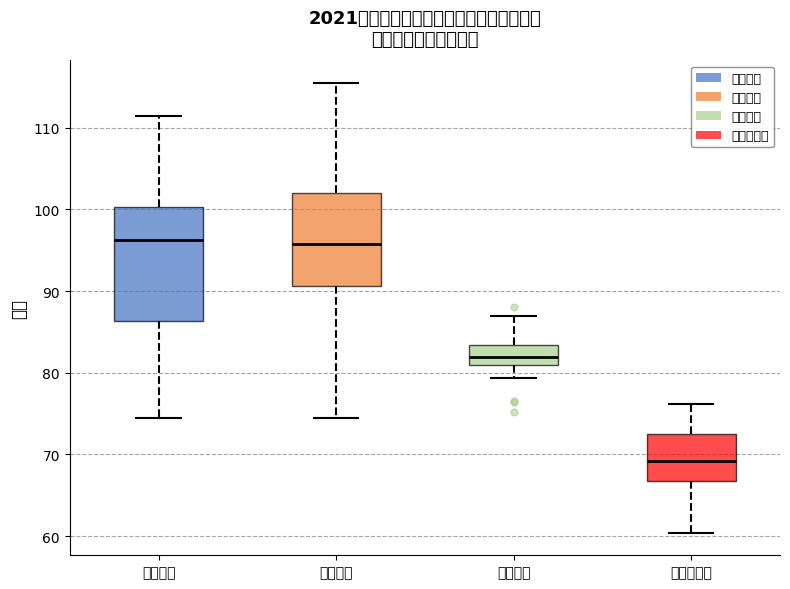

Reading left to right, transcribe this box plot: for each box, give where its median line is, the range the box spans, and where its two whiskers end, as read against the y-axis. The values are not printed on the chart, so give them approximately, as read against the axis.

职测分数: median 96, box 86 to 100, whiskers 75 to 112
综合分数: median 96, box 91 to 102, whiskers 75 to 116
面试成绩: median 82, box 81 to 83, whiskers 79 to 87
合成总成绩: median 69, box 67 to 72, whiskers 60 to 76